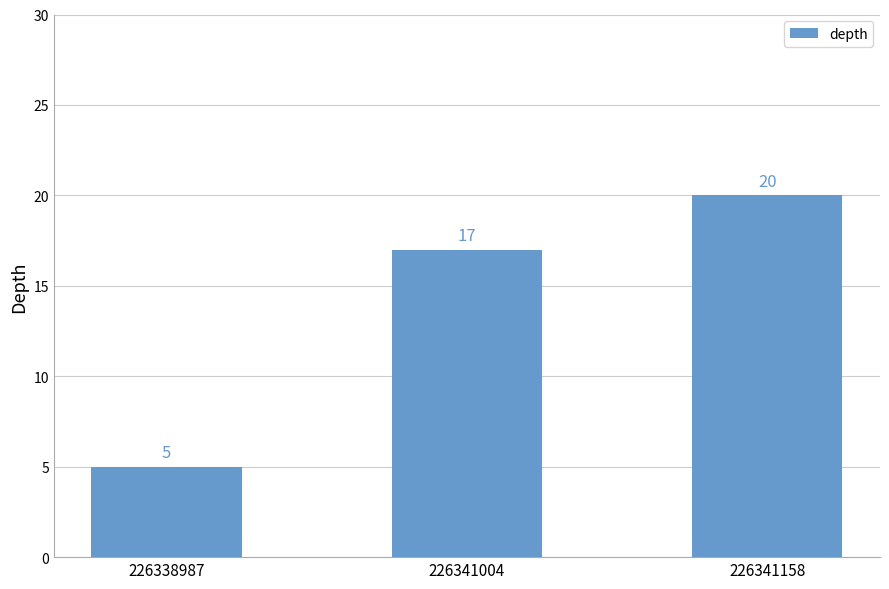

List the labels in order of value, largest first.

226341158, 226341004, 226338987